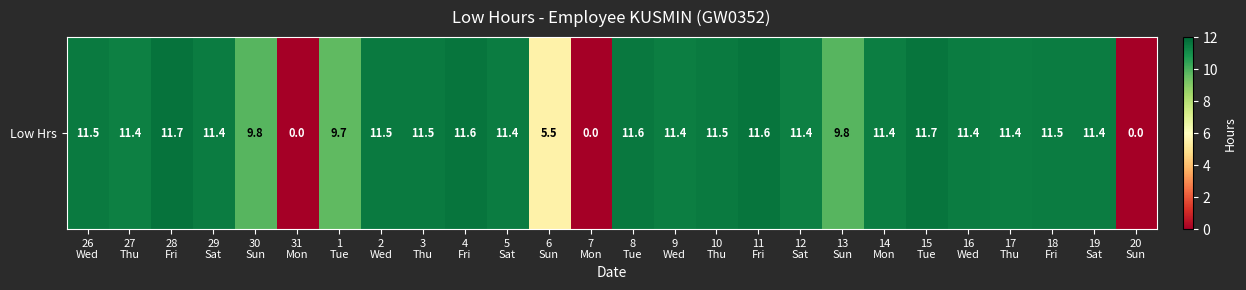

What is the approximate value at 19
Sat?

11.4